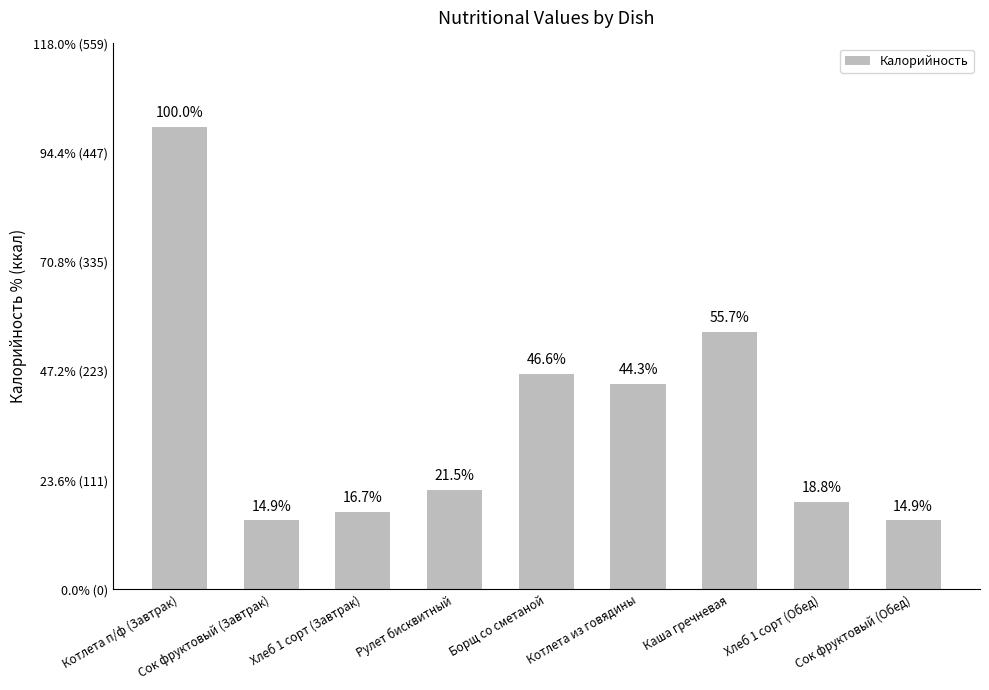

Are the bars horizontal?

No